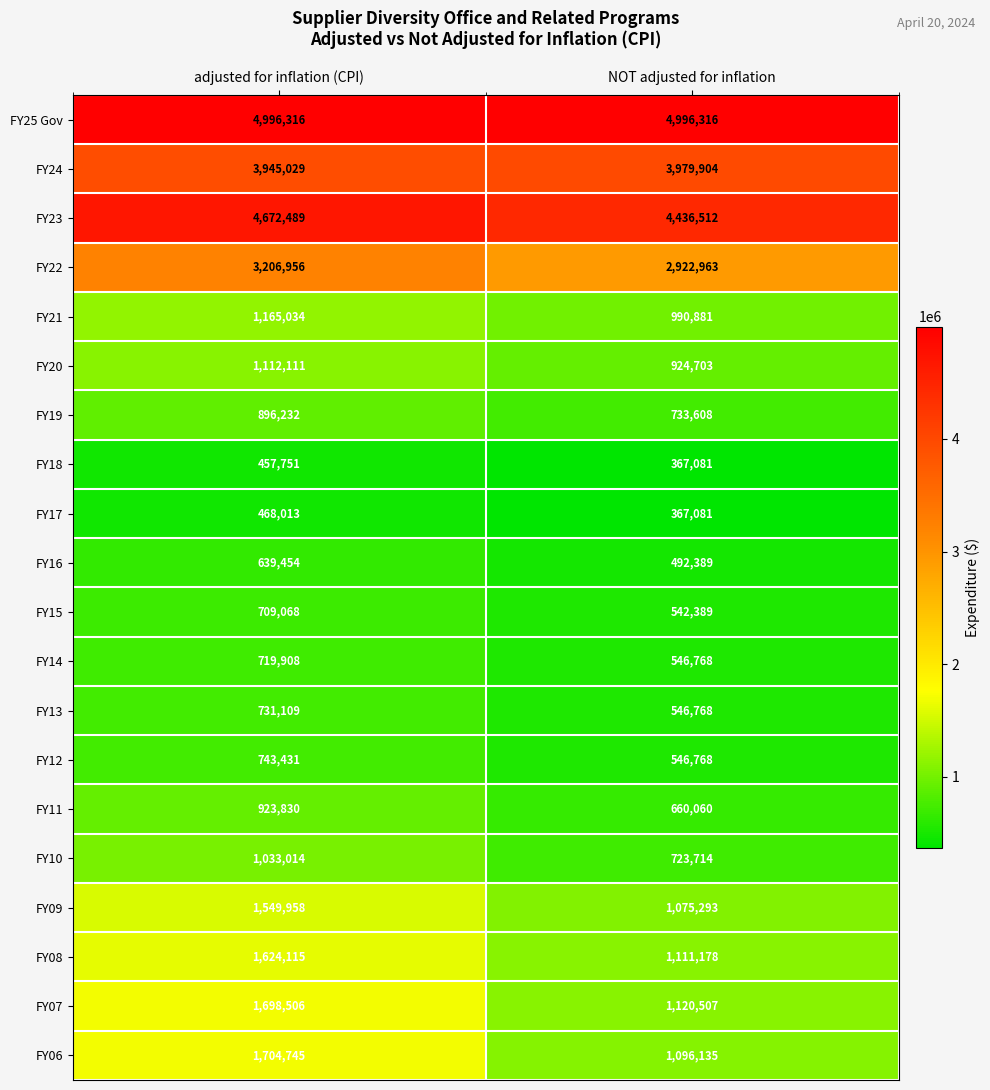

What is the difference between the FY16 values at adjusted for inflation (CPI) and NOT adjusted for inflation?

147065